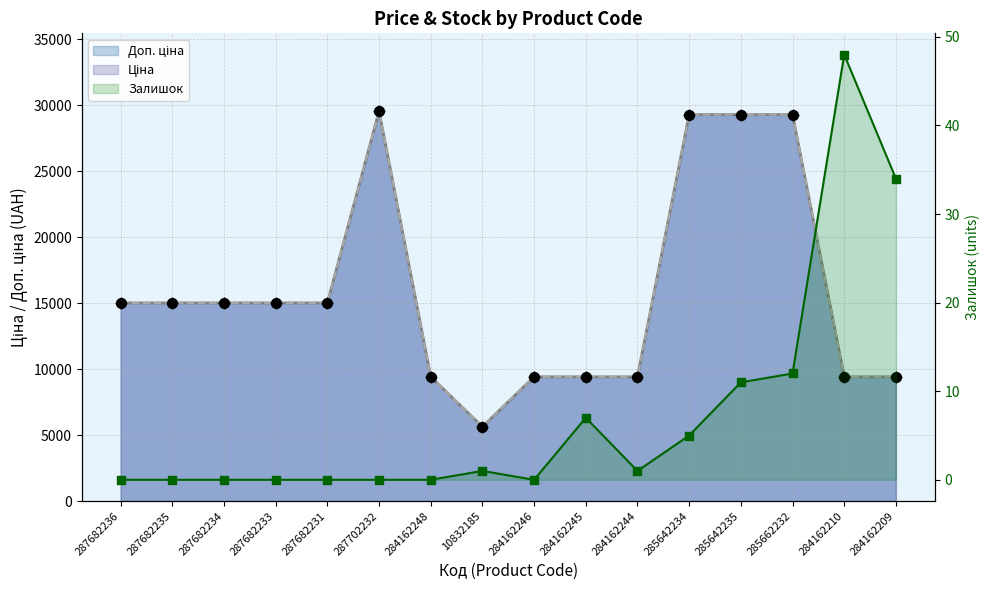

Which series reaches the minimum Y coordinate?

Залишок